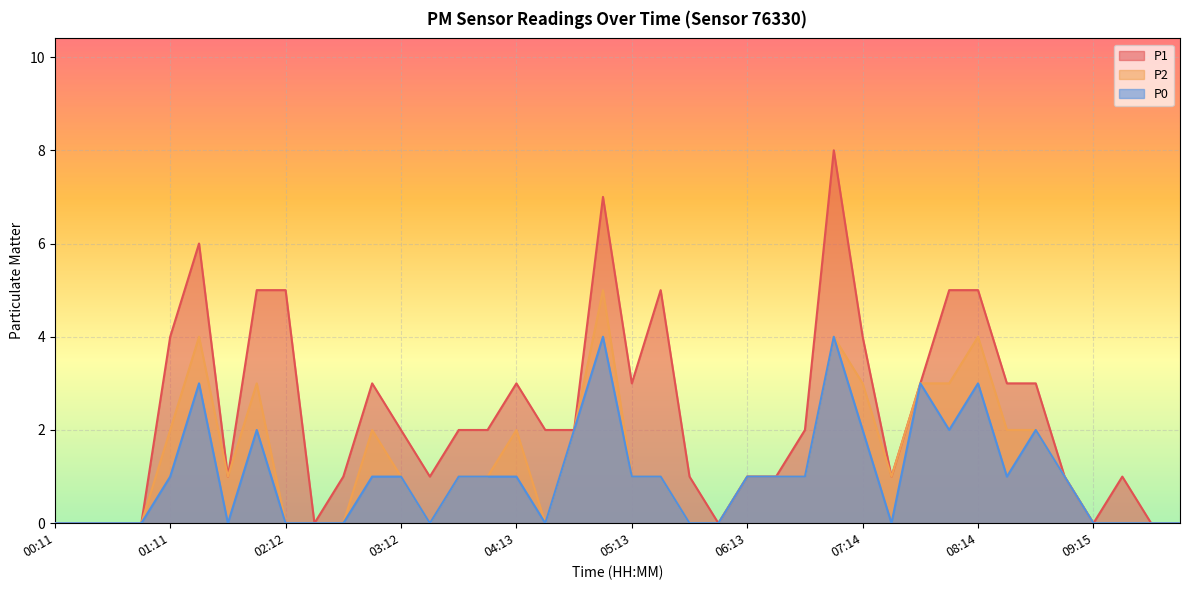

Rank the series by their average value, from highest to lowest.

P1, P2, P0